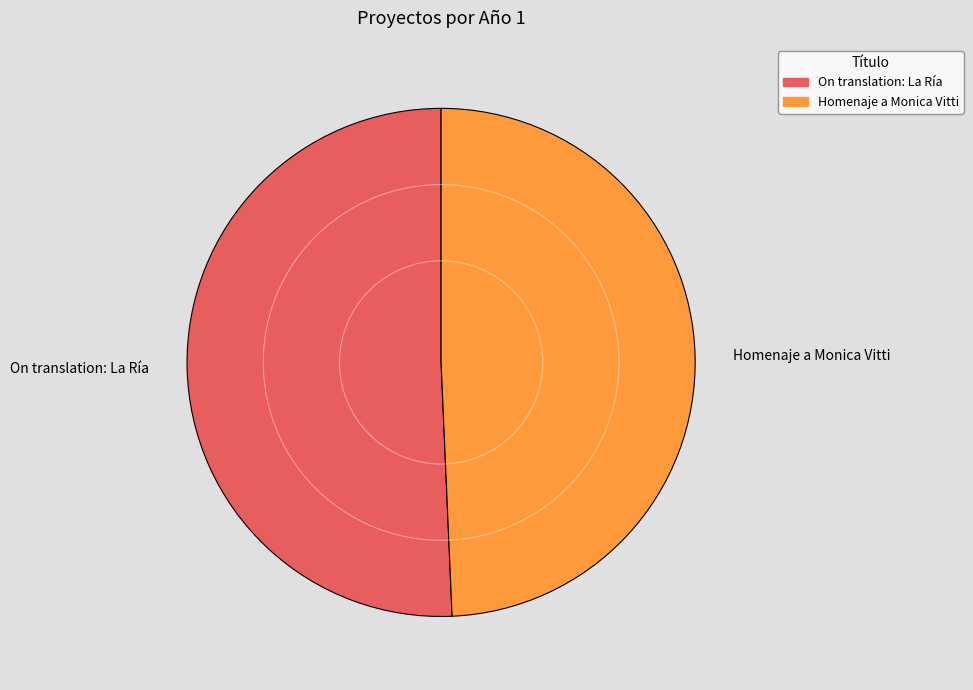

True or false: Homenaje a Monica Vitti accounts for 49% of the total.

True